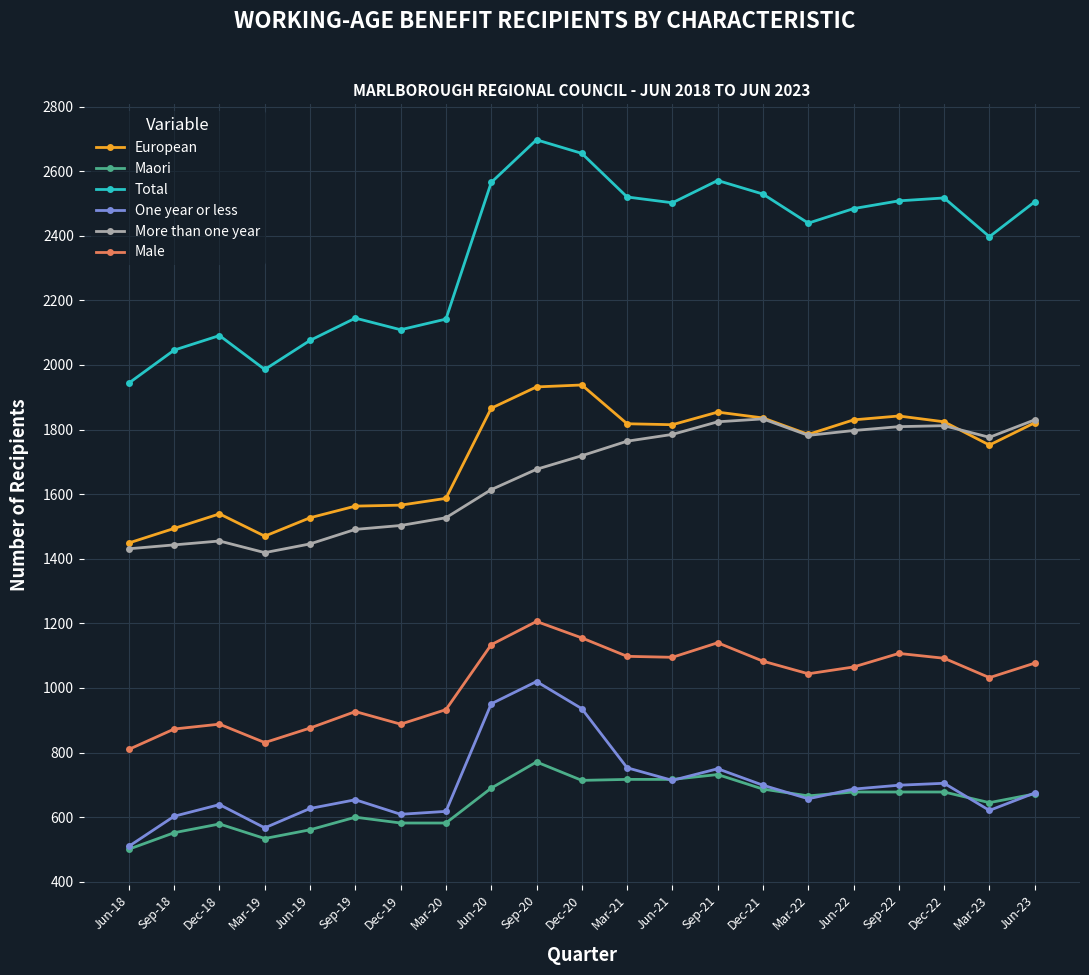

True or false: European has more than 0 interior local peaks.

True